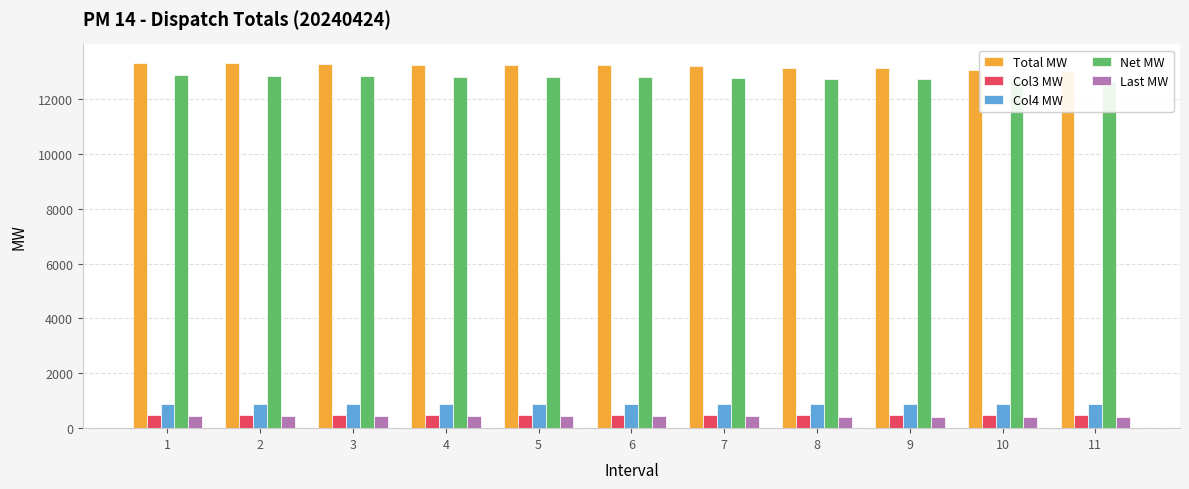

Reading left to right, list all the values displayed in this chart.

Total MW: 1=13329.6	2=13309.3	3=13293.6	4=13259.0	5=13251.3	6=13233.7	7=13200.2	8=13149.0	9=13132.8	10=13075.0	11=13038.7
Col3 MW: 1=486.1	2=486.1	3=486.1	4=486.1	5=486.1	6=486.1	7=486.1	8=486.1	9=486.1	10=486.1	11=486.1
Col4 MW: 1=879.9	2=879.9	3=879.9	4=879.9	5=879.9	6=879.9	7=879.9	8=879.9	9=879.9	10=879.9	11=879.9
Net MW: 1=12870.4	2=12850.6	3=12842.3	4=12812.7	5=12807.5	6=12797.7	7=12770.0	8=12731.9	9=12722.1	10=12671.9	11=12640.8
Last MW: 1=459.2	2=458.6	3=451.2	4=446.3	5=443.8	6=436.0	7=430.2	8=417.1	9=410.6	10=403.1	11=397.9